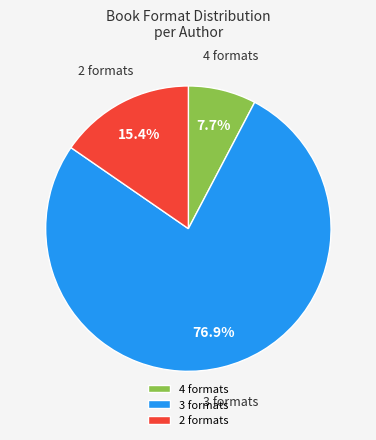

To the nearest percent, what is the average slice percentage?

33%